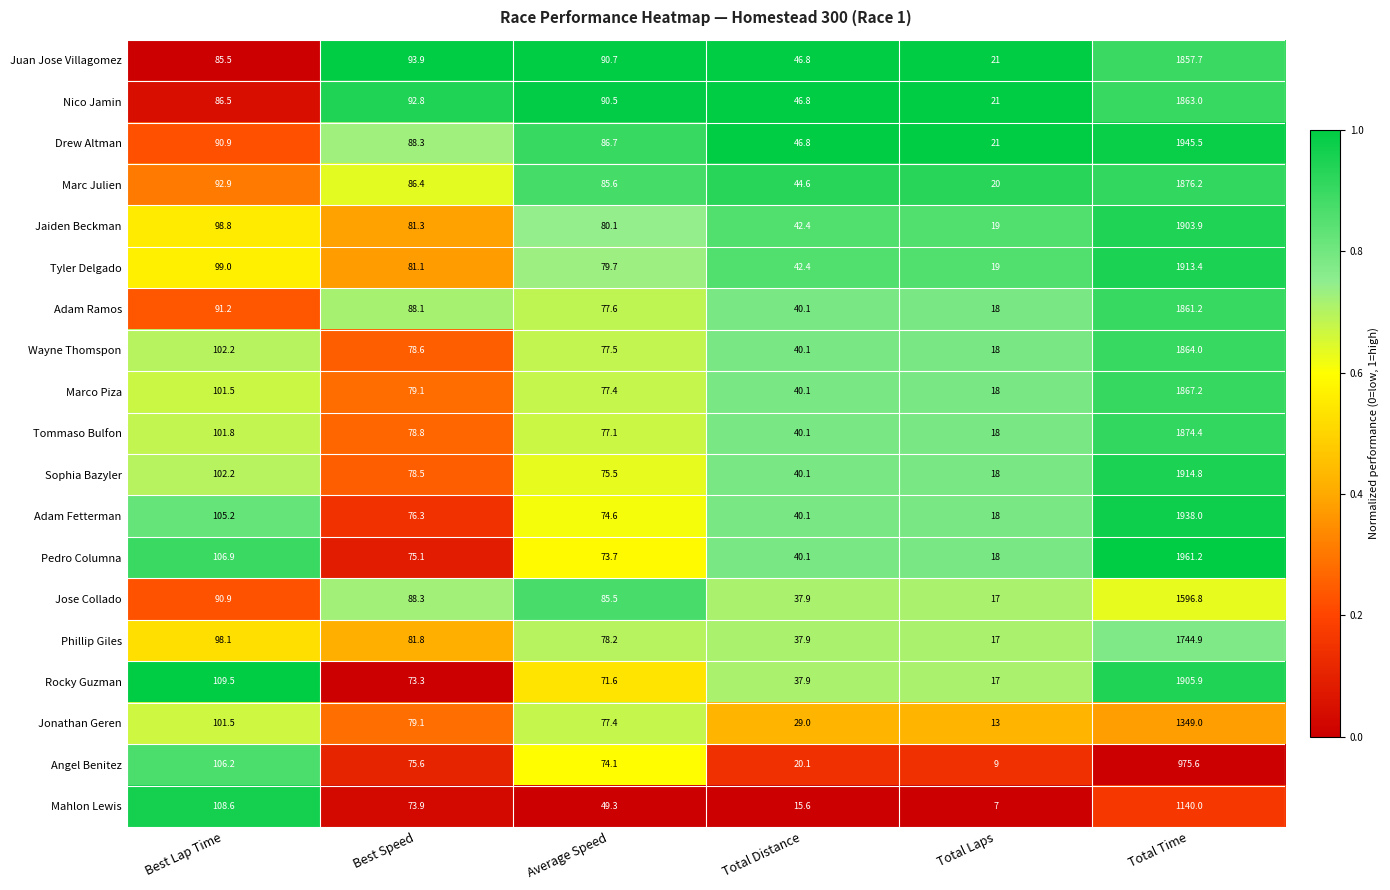

What is the difference between the maximum and minimum values in the Adam Fetterman series?

1920.0